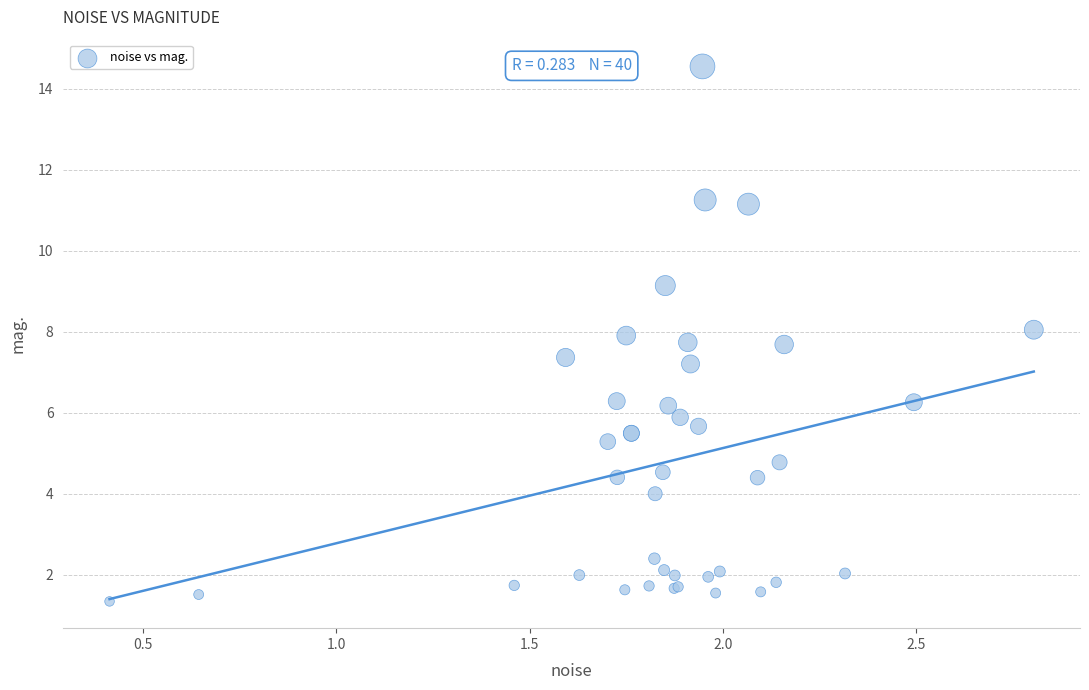

What Y value in the scatter plot is closest to 7?

7.2